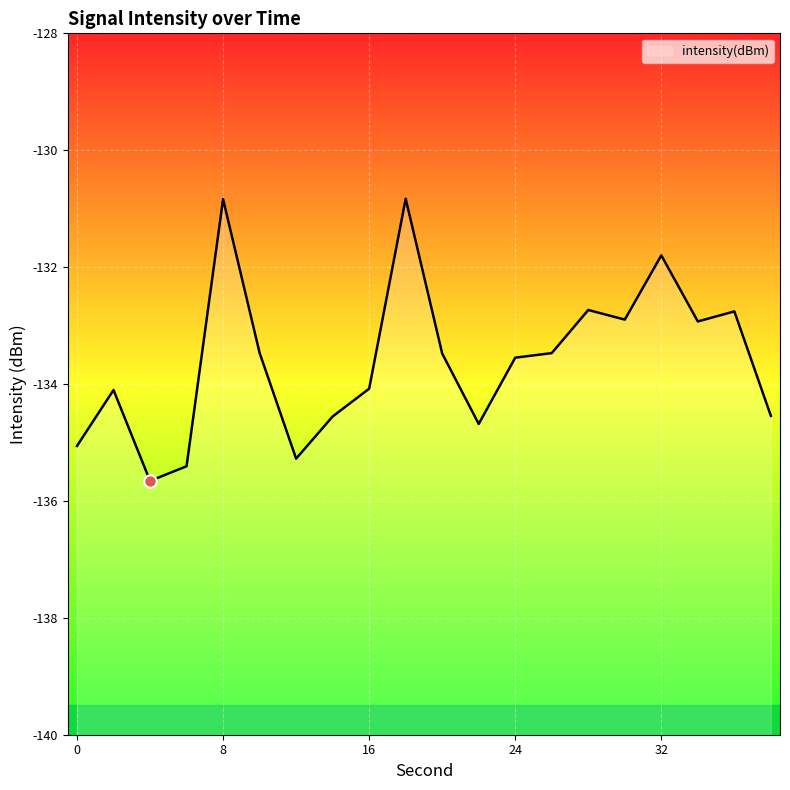

Which has a higher value, 12 or 18?

18